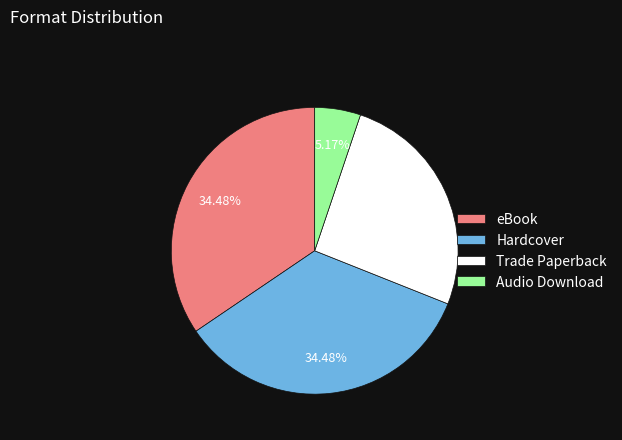

Which category has the smallest portion of the pie?

Audio Download